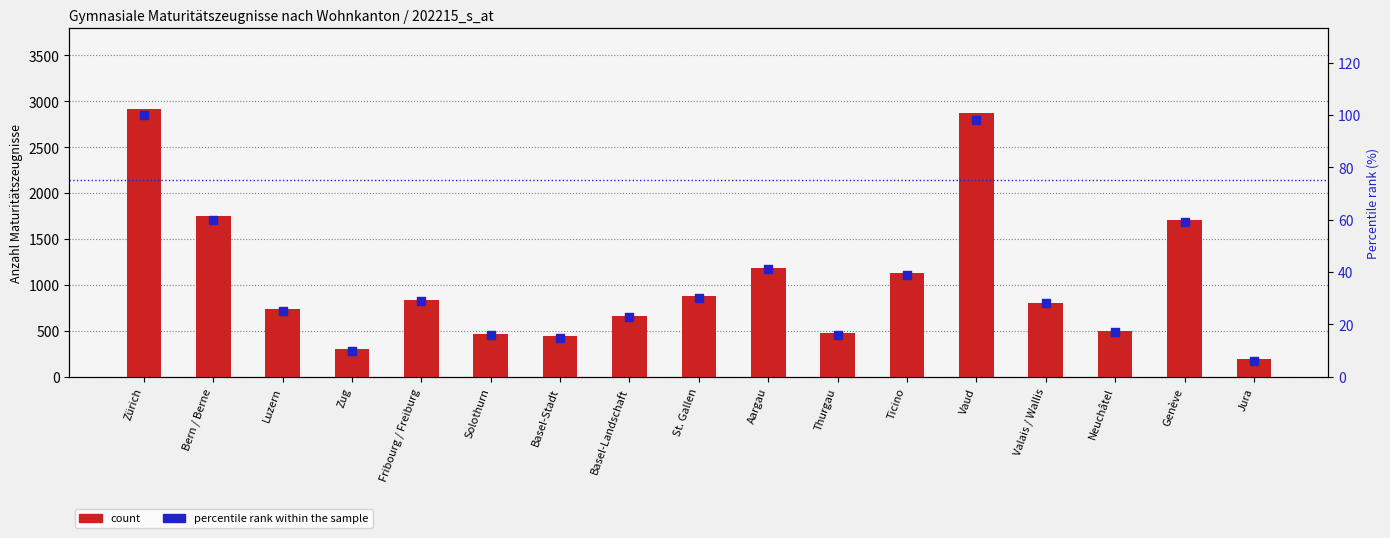

Which series has the widest spread of Y values?

count